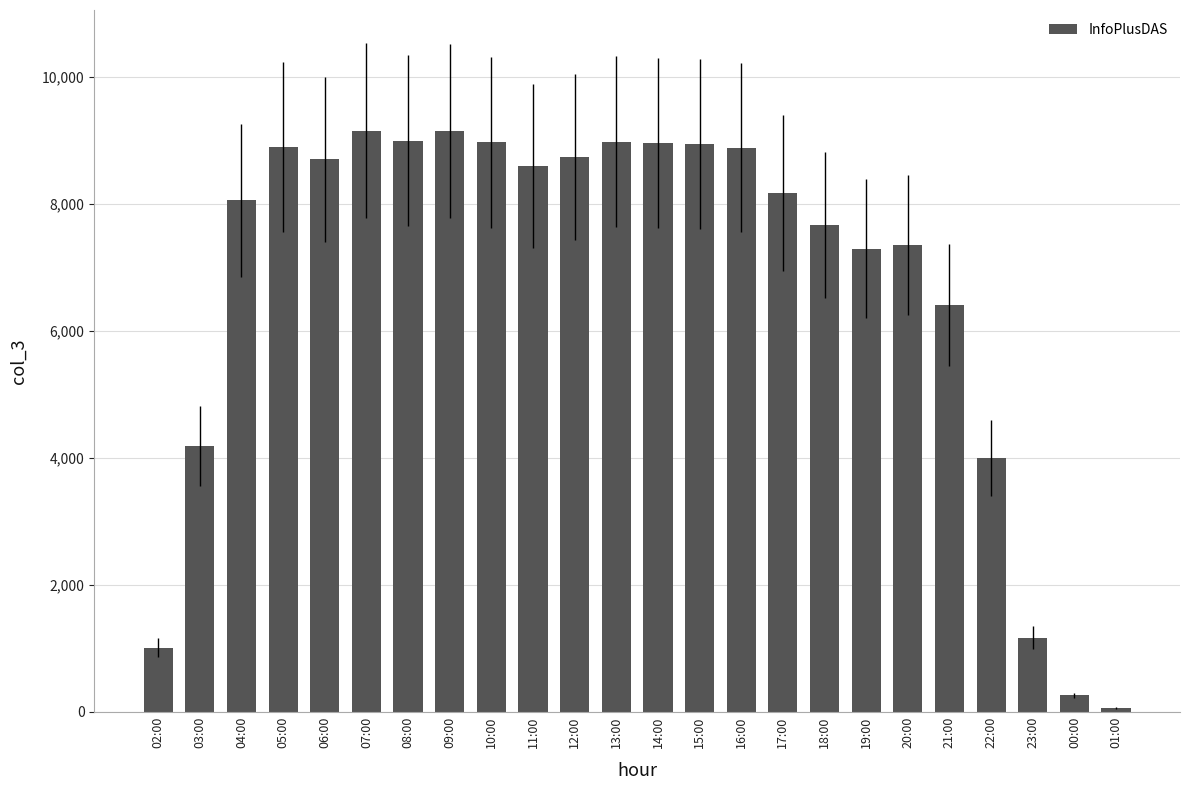

True or false: the data shows 8589 at 21:00.

False